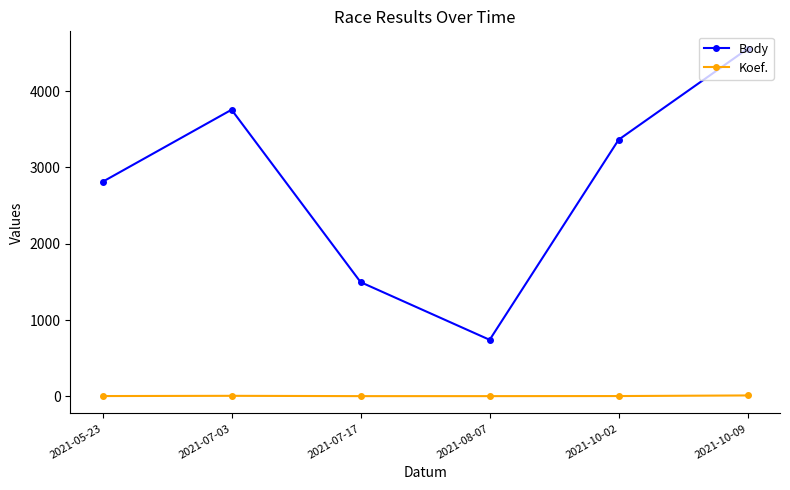

What is the average value of the Koef. series?

6